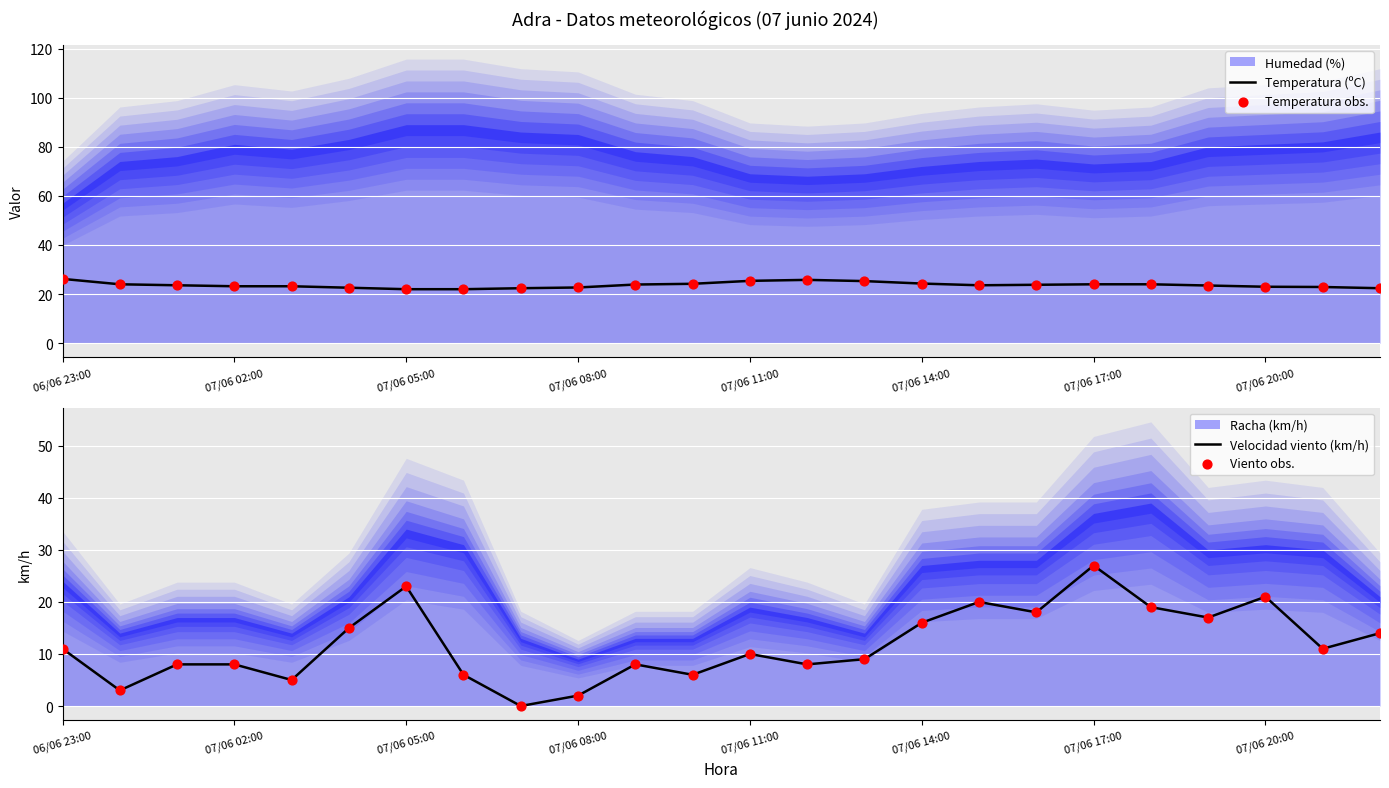

What is the maximum value for Temperatura (ºC)?

26.2